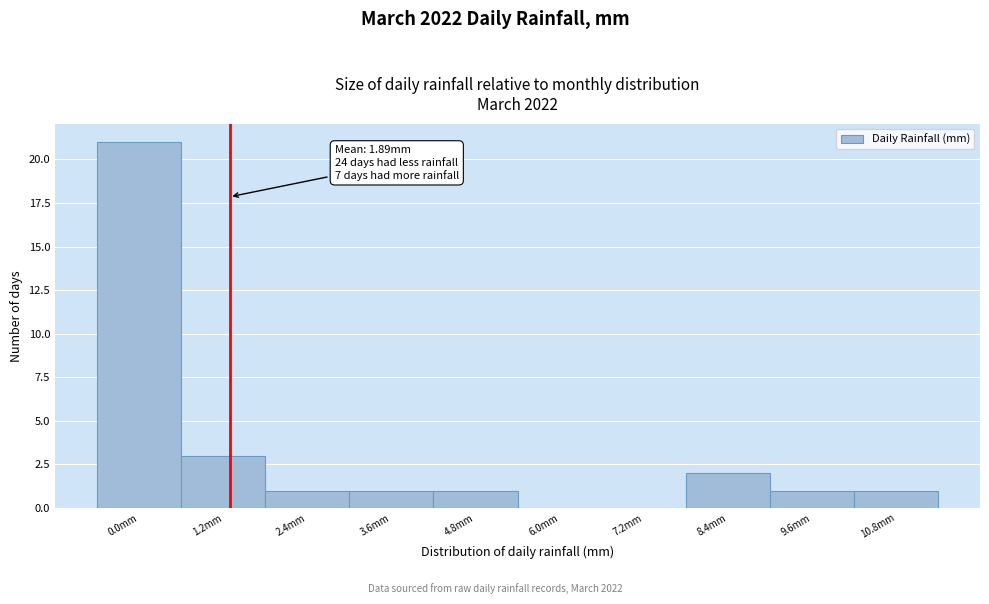

Reading left to right, list all the values displayed in this chart.

0.0mm=21	1.2mm=3	2.4mm=1	3.6mm=1	4.8mm=1	6.0mm=0	7.2mm=0	8.4mm=2	9.6mm=1	10.8mm=1